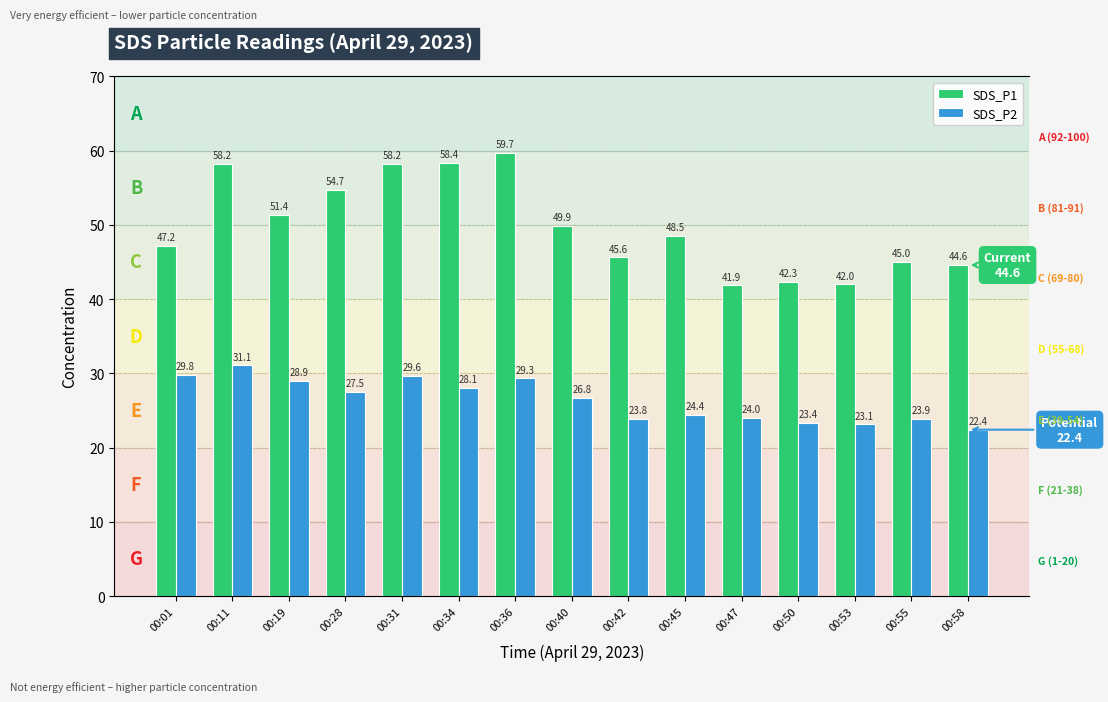

What is the difference between the SDS_P1 values at 00:34 and 00:11?

0.2